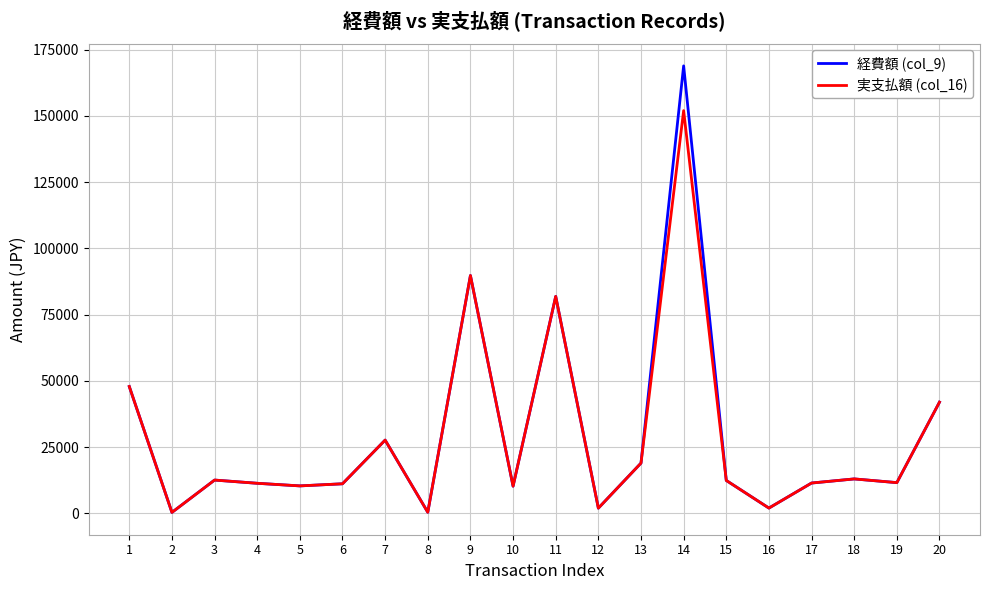

Which series has the largest range (max minus min)?

経費額 (col_9)